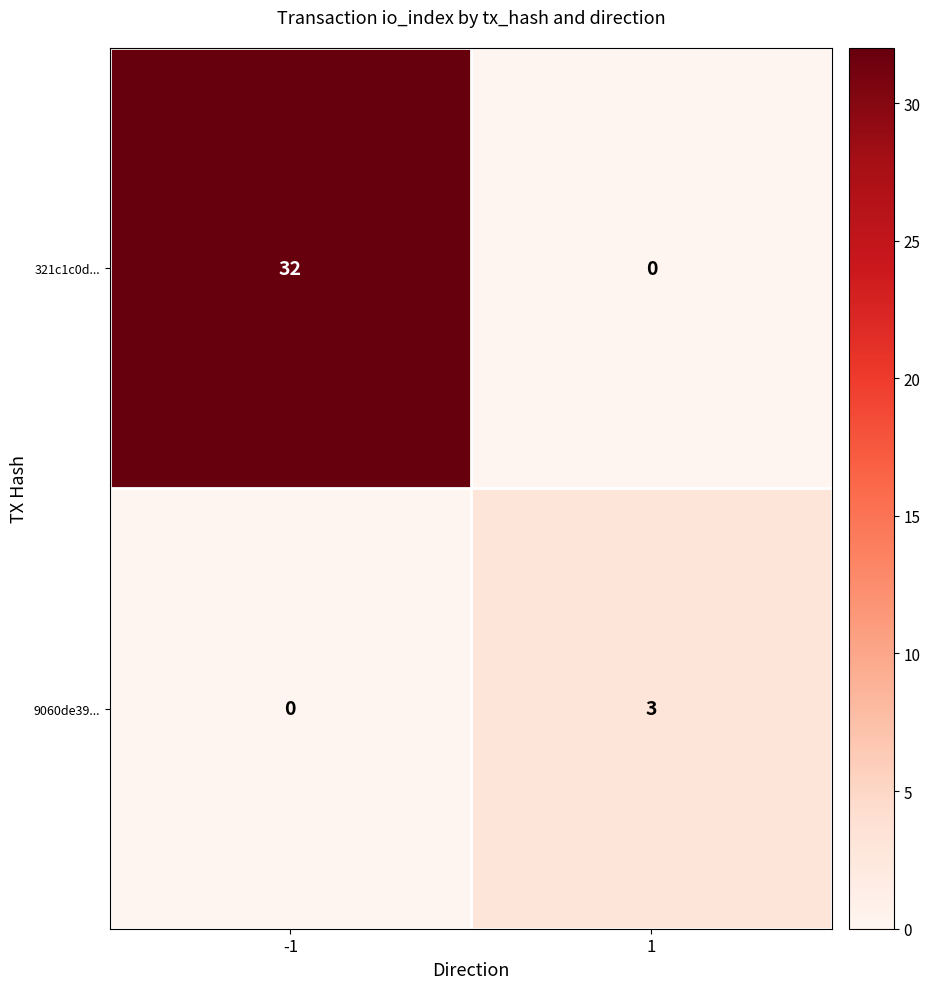

At which category is the sum across all series the highest?

-1